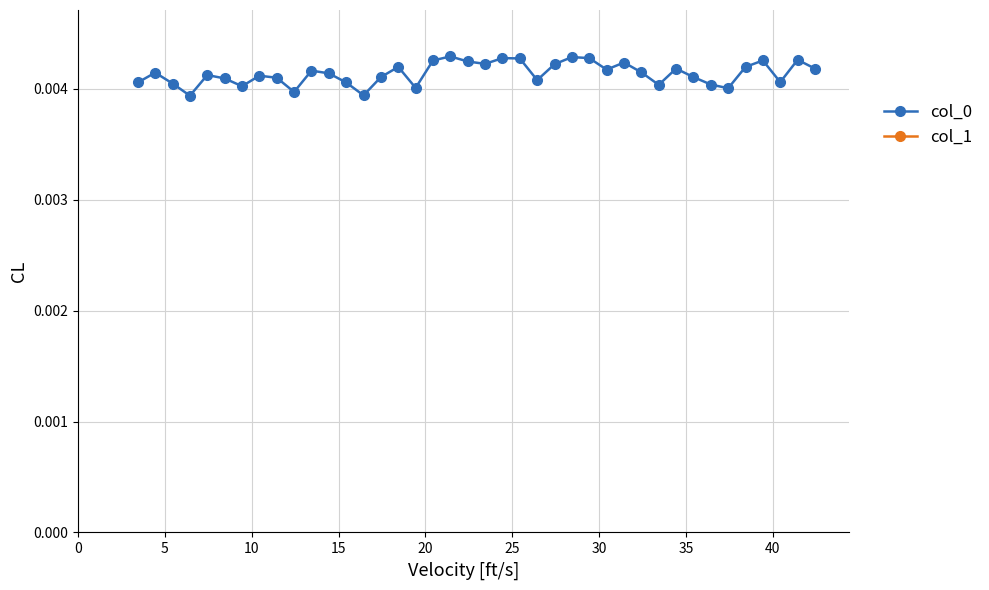

What are all the series names shown in the legend?

col_0, col_1